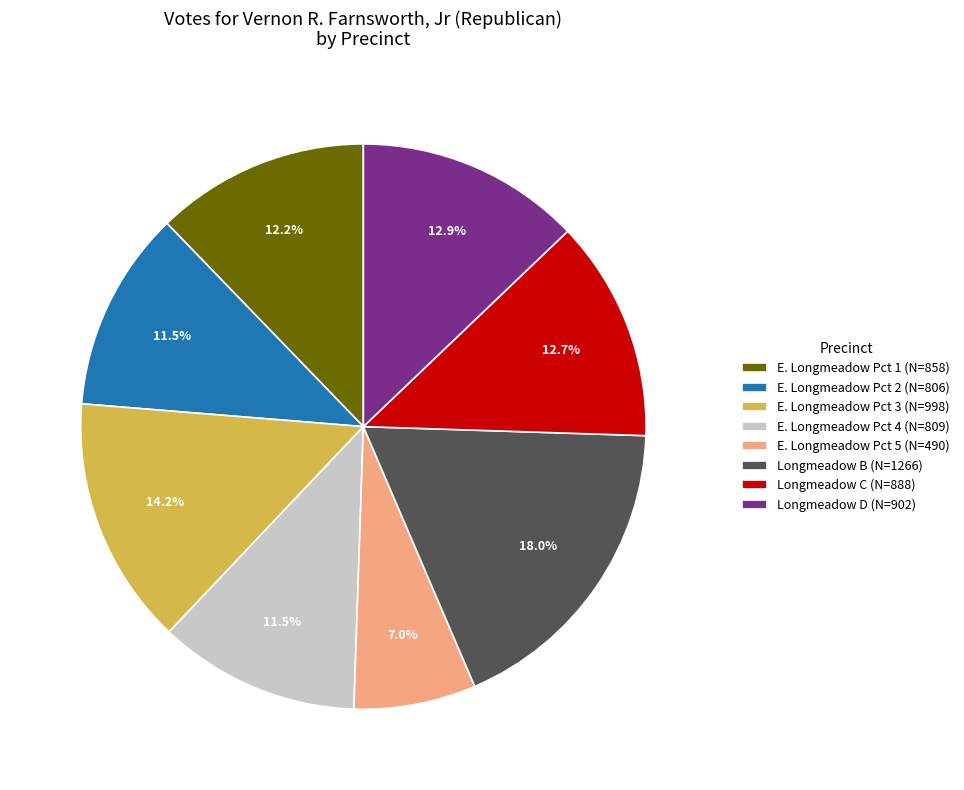

How many slices are in this pie chart?

8